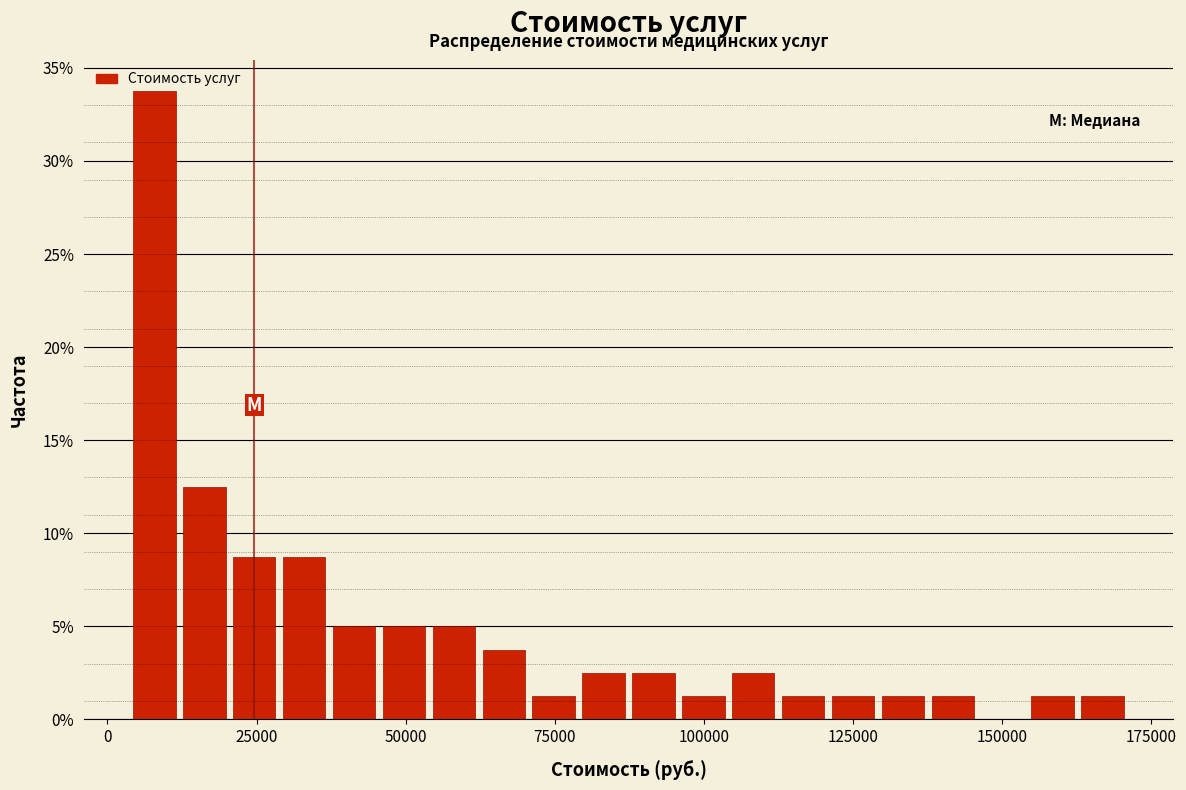

Read against the x-axis, roughly where is the centre of the tallest bar?

10000